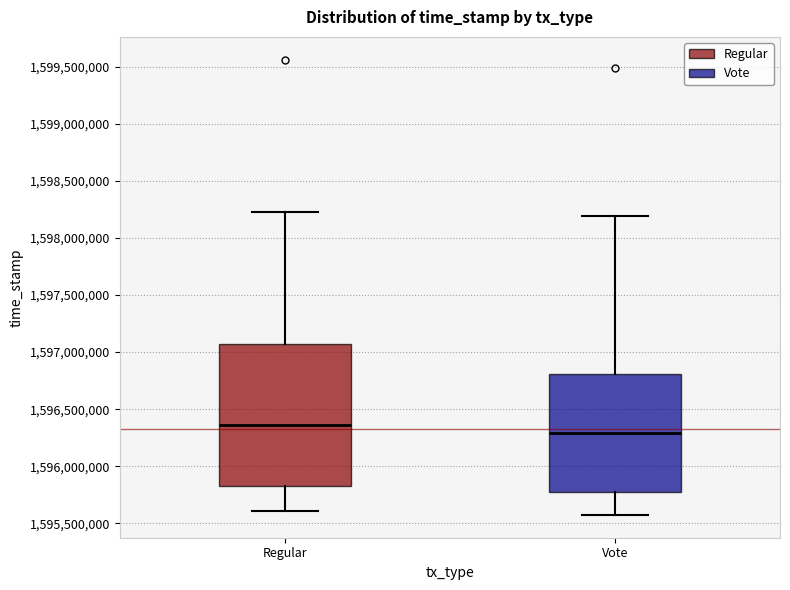

Where is the upper edge of the box for Regular on the y-axis? The values are not printed on the chart, so give them approximately, as read against the axis.

1597050000